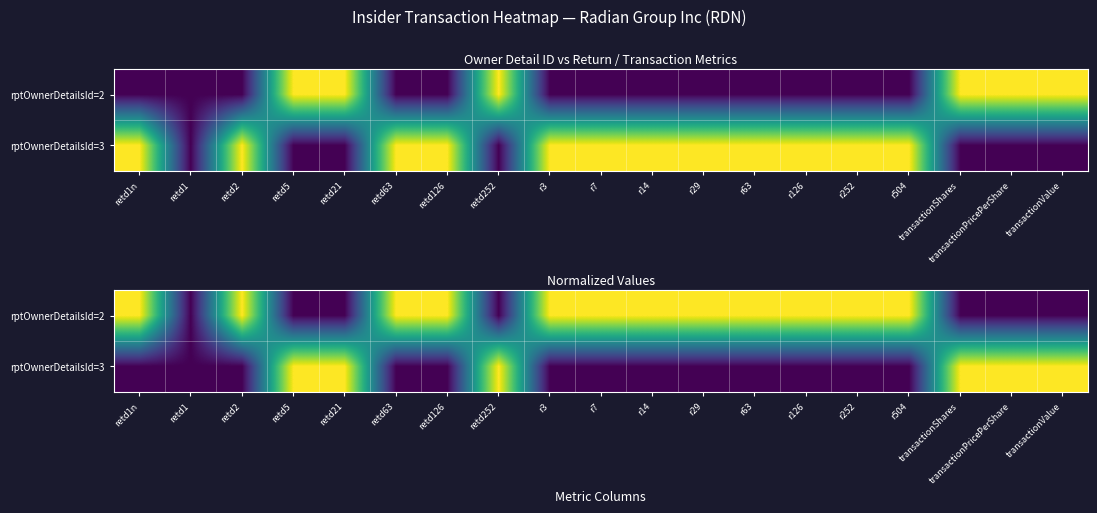

Where is rptOwnerDetailsId=2 nearest to the value 0?

retd1